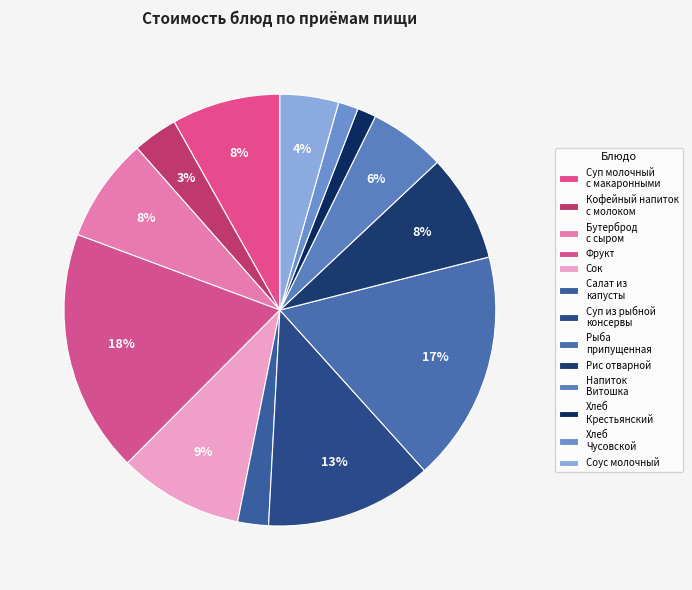

To the nearest percent, what percentage of the pie is Соус молочный?

4%